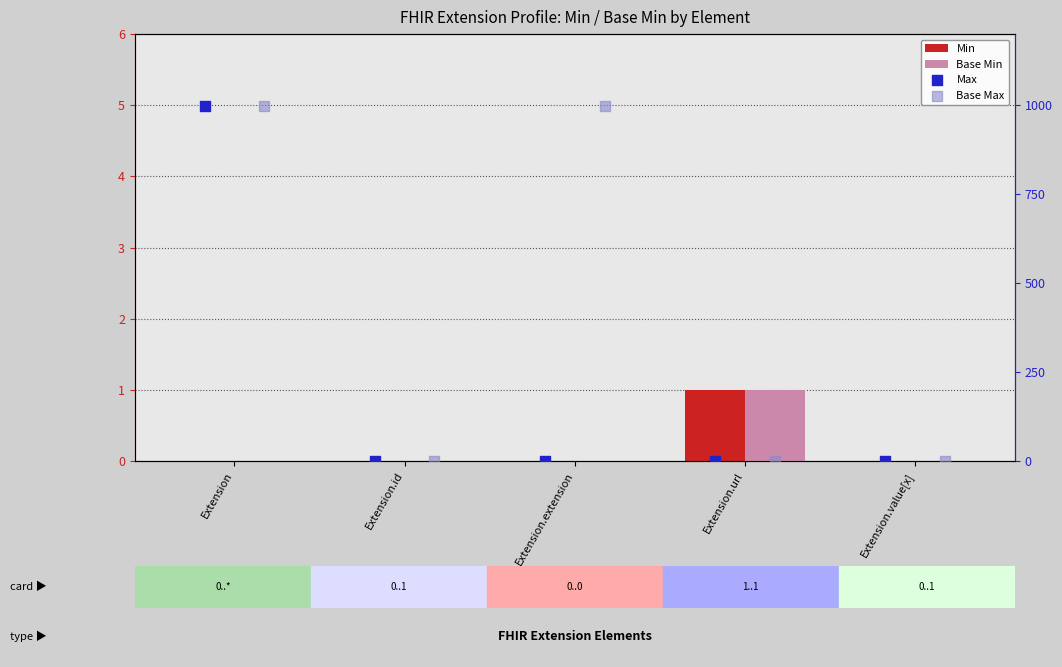

Which series reaches the maximum Y coordinate?

Max